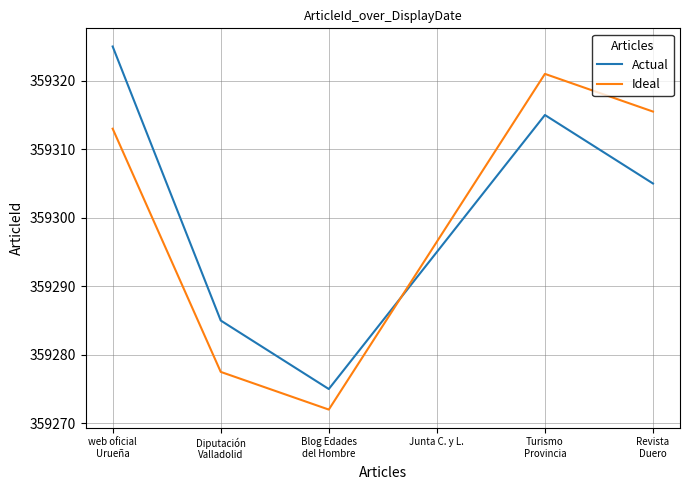

Which series has the largest total across all categories?

Actual